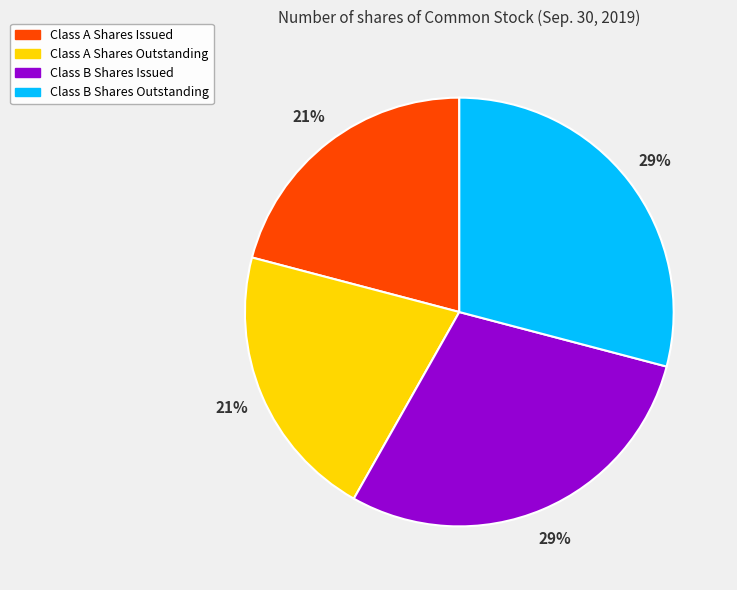

Is there any slice that represents more than half of the pie?

No